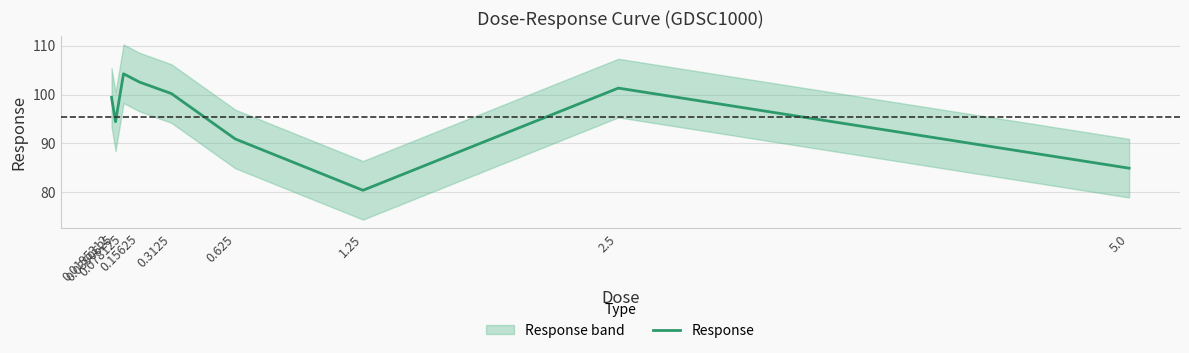

What is the label of the 8th point from the left?

2.5